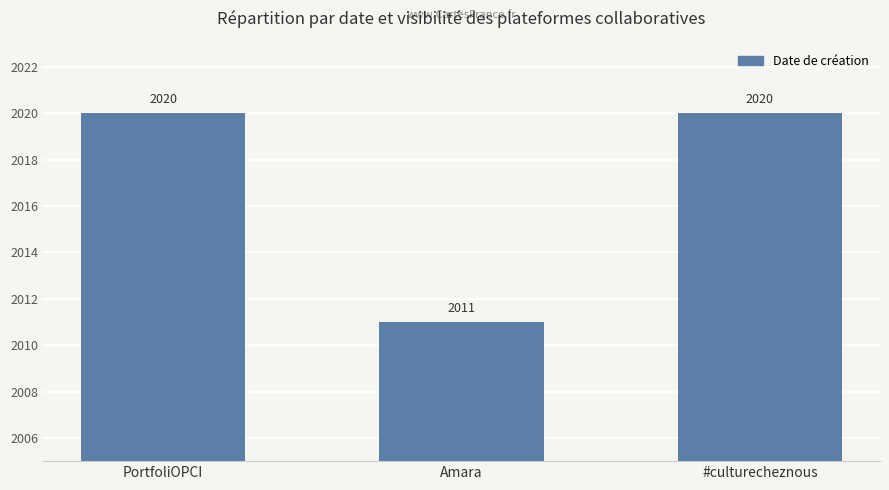

The chart shows a value of 1053 at Amara. True or false?

False